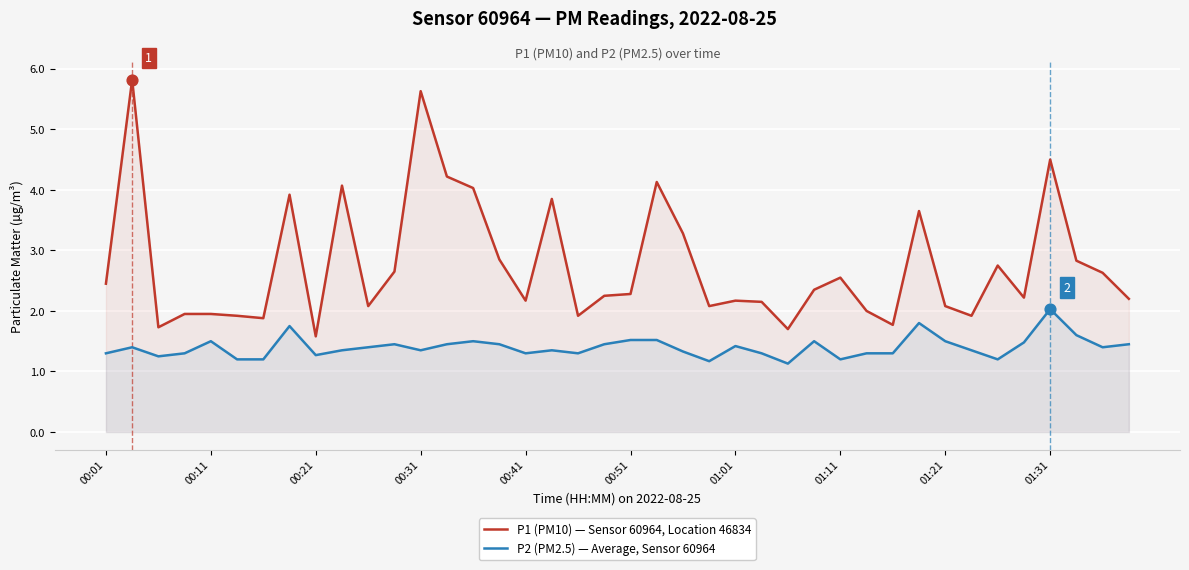

What are all the series names shown in the legend?

P1 (PM10) — Sensor 60964, Location 46834, P2 (PM2.5) — Average, Sensor 60964